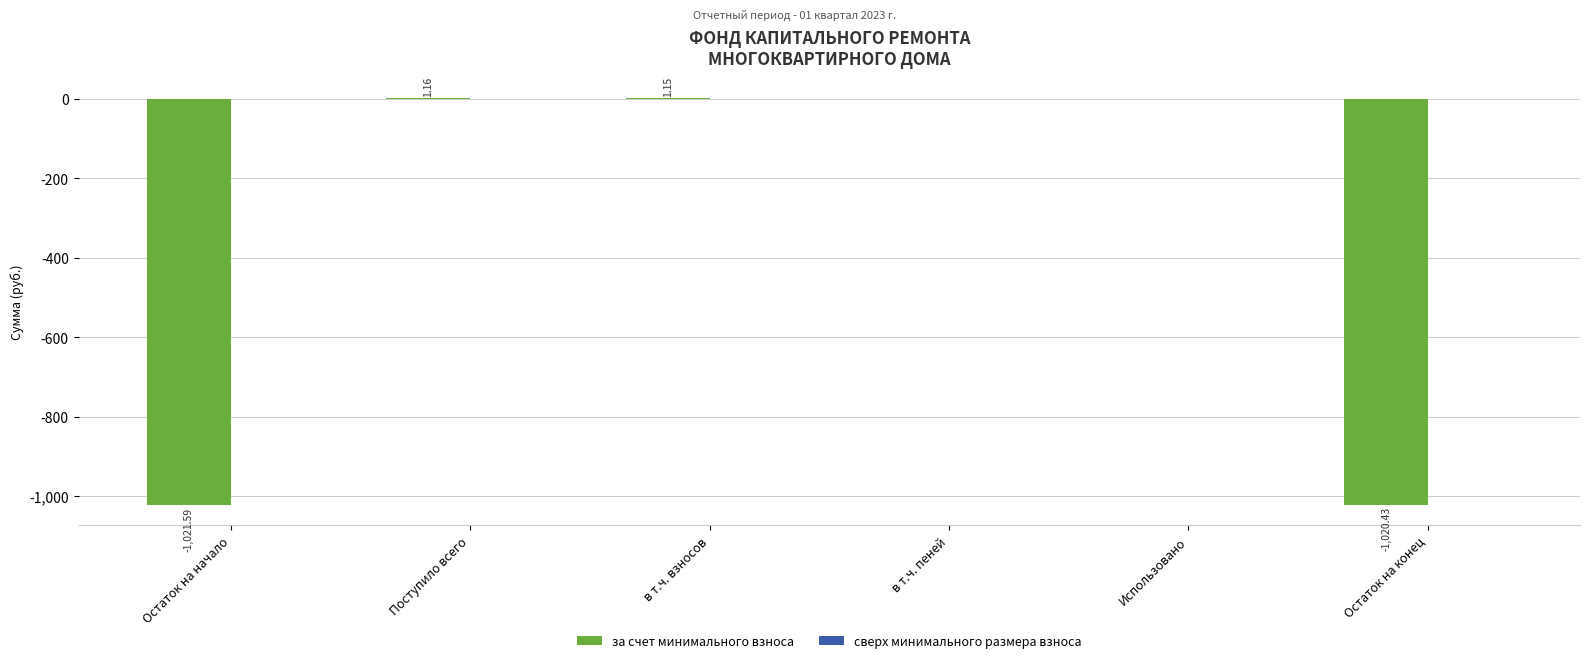

At which category does the chart reach its peak across all series?

Поступило всего